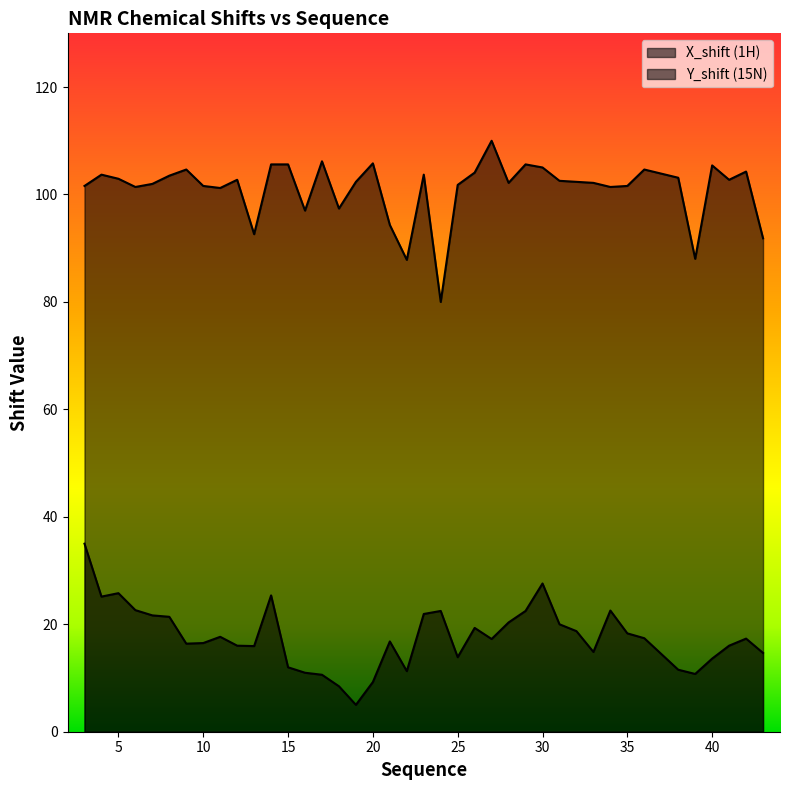

How many data points in Y_shift are less than 102?

16